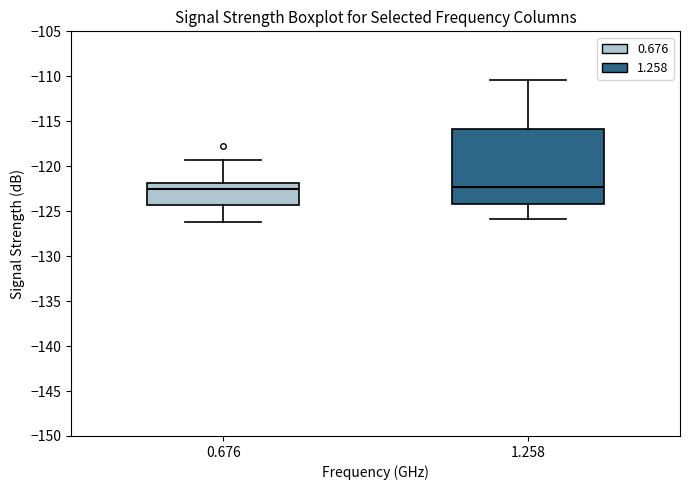

Which box is the tallest, from its lower edge to its upper edge?

1.258